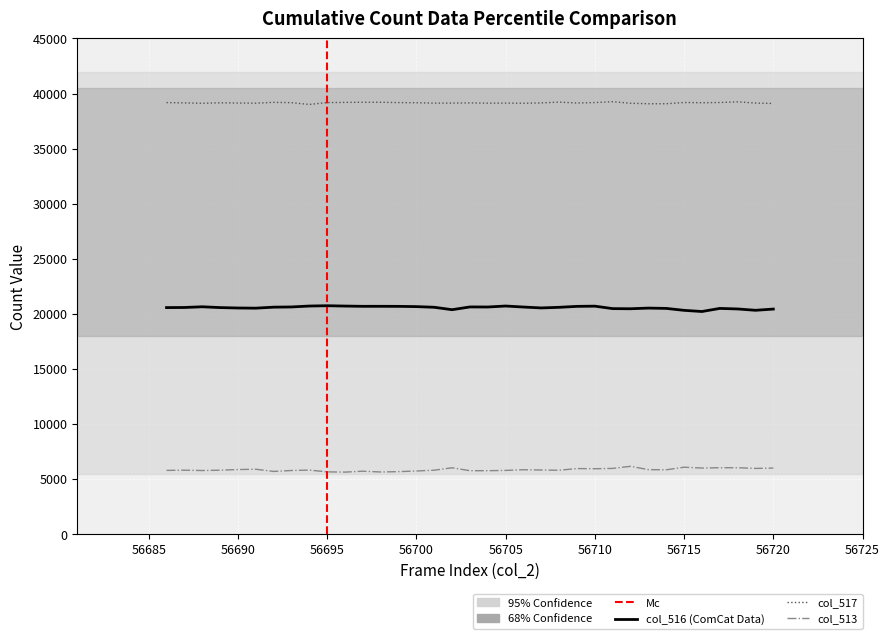

List the series in order of their overall mean, lowest first.

col_513, col_516, col_517